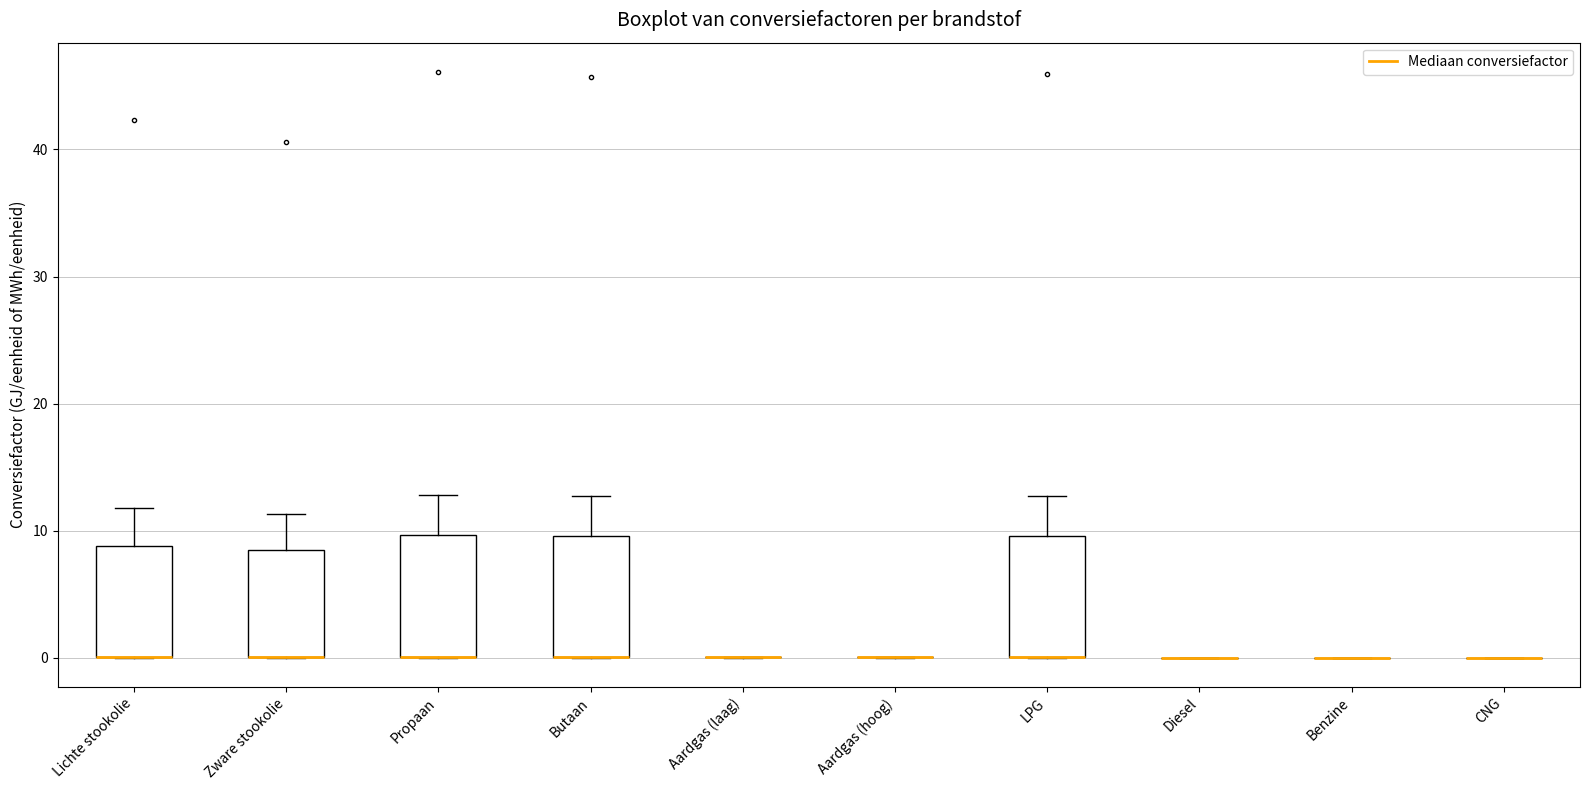

Reading left to right, read every box against the y-axis: the position of its median line, the range the box covers, and the ends of its whiskers. The values are not printed on the chart, so give them approximately, as read against the axis.

Lichte stookolie: median 0 (drawn on the box's lower edge), box 0 to 9, whiskers 0 to 12
Zware stookolie: median 0 (drawn on the box's lower edge), box 0 to 8, whiskers 0 to 11
Propaan: median 0 (drawn on the box's lower edge), box 0 to 10, whiskers 0 to 13
Butaan: median 0 (drawn on the box's lower edge), box 0 to 10, whiskers 0 to 13
Aardgas (laag): box collapsed to a line at 0, whiskers 0 to 0
Aardgas (hoog): box collapsed to a line at 0, whiskers 0 to 0
LPG: median 0 (drawn on the box's lower edge), box 0 to 10, whiskers 0 to 13
Diesel: box collapsed to a line at 0, whiskers 0 to 0
Benzine: box collapsed to a line at 0, whiskers 0 to 0
CNG: box collapsed to a line at 0, whiskers 0 to 0